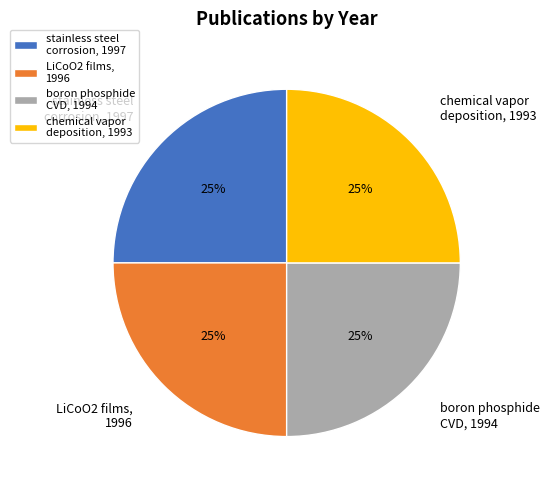

Is there any slice that represents more than half of the pie?

No